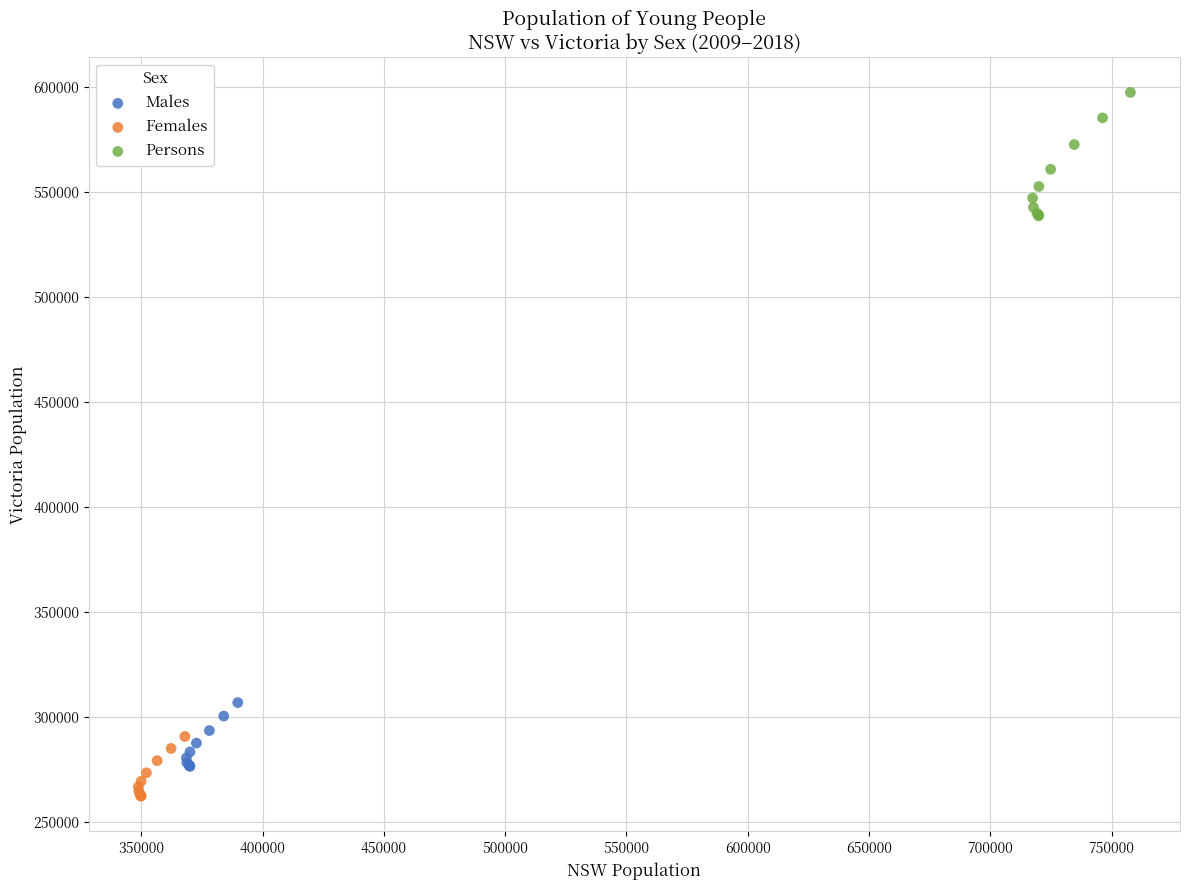

Which series has the largest Y range (max minus min)?

Persons